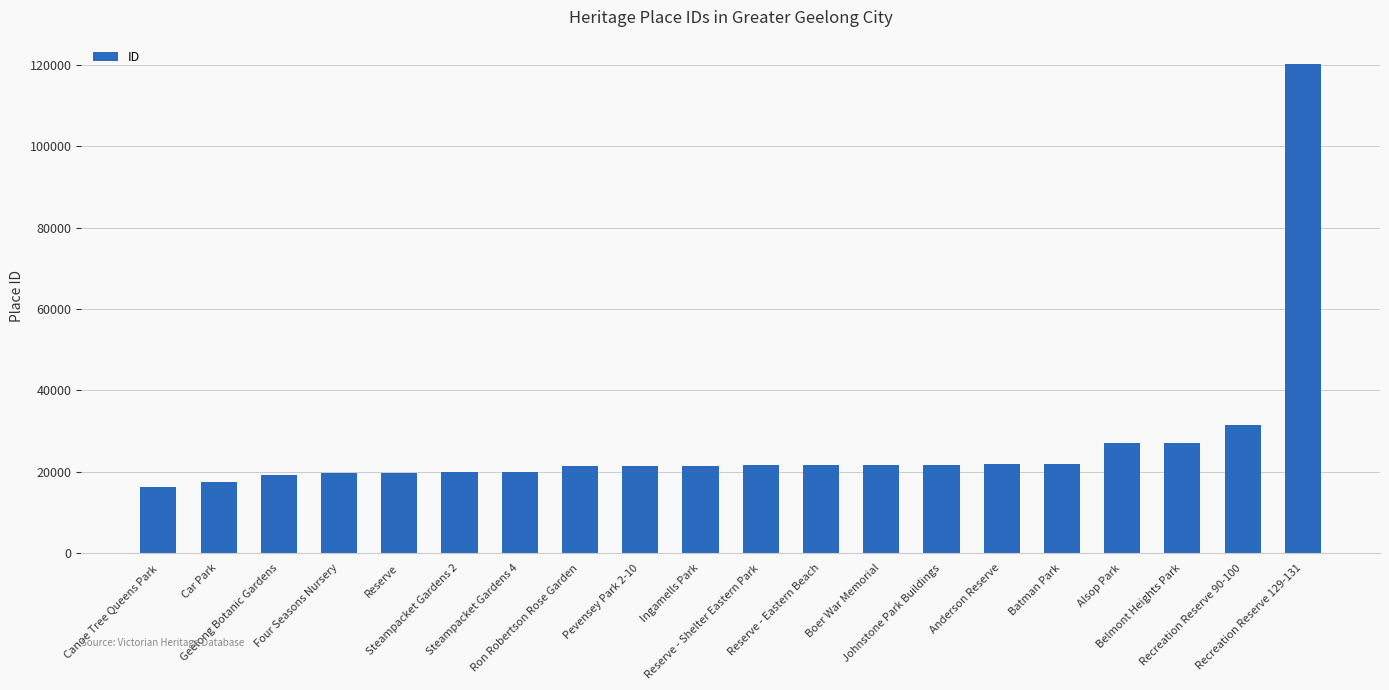

At which category does the chart reach its minimum across all series?

Canoe Tree Queens Park